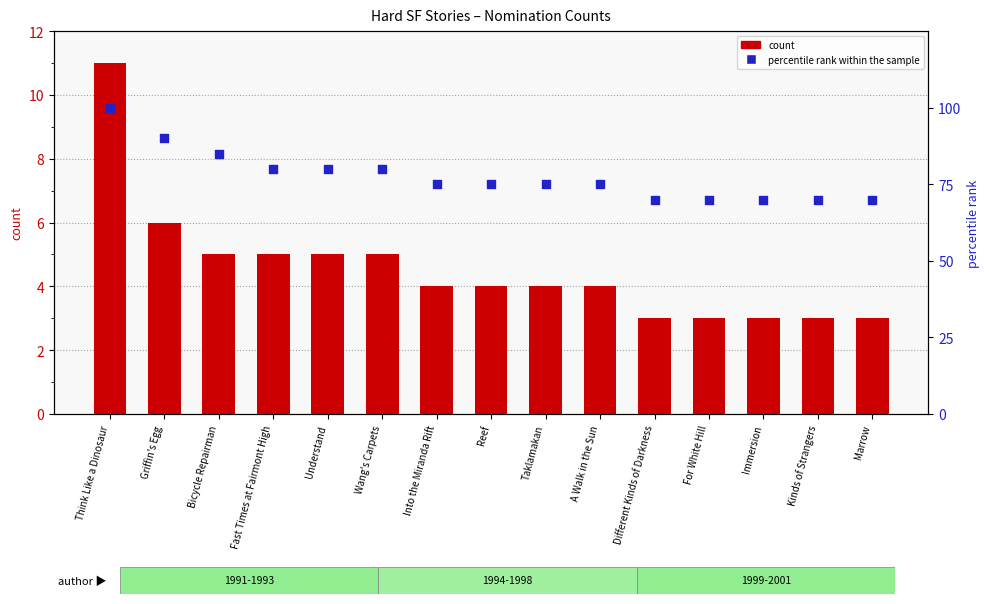

What is the total value across all series at Fast Times at Fairmont High?

85